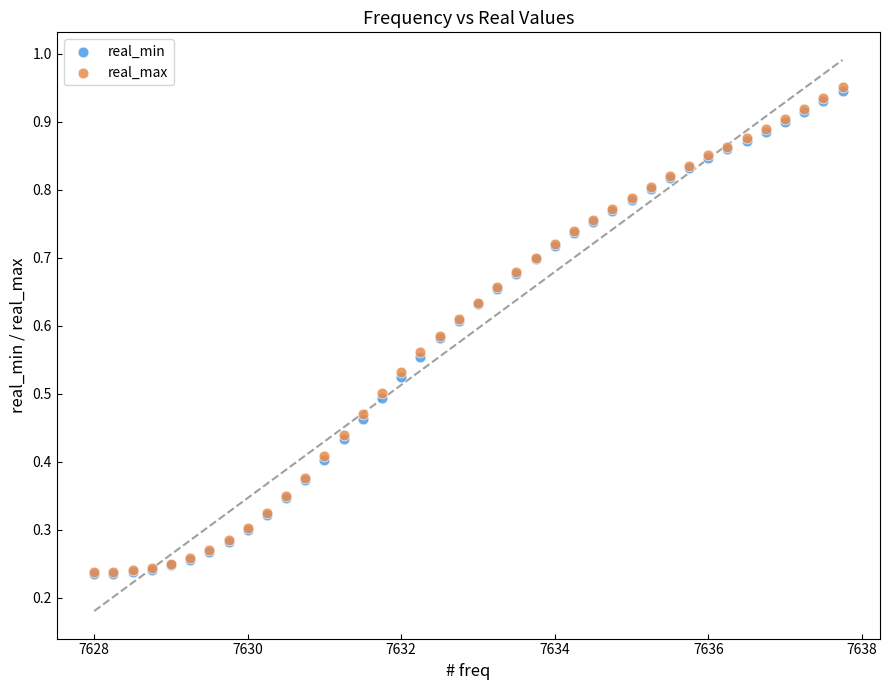

Which series has the largest Y range (max minus min)?

real_max